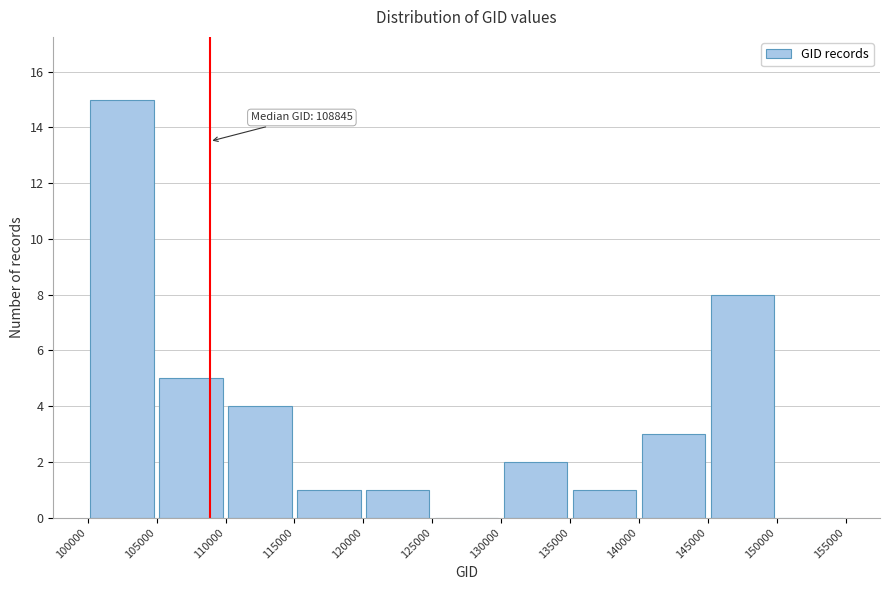

Which range on the x-axis has the tallest bar?

100000 to 105000